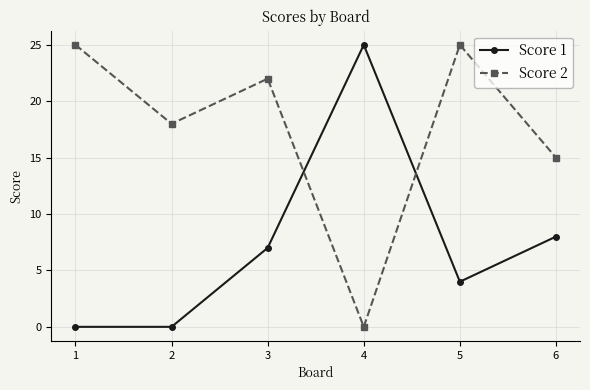

Where is the first local maximum for Score 1?

4